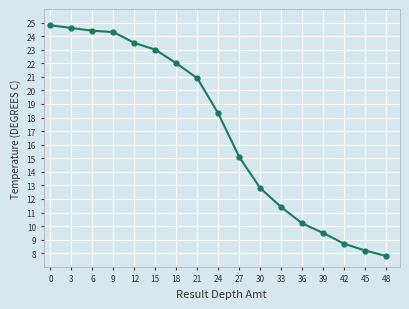

What is the minimum value shown in the chart?

7.8